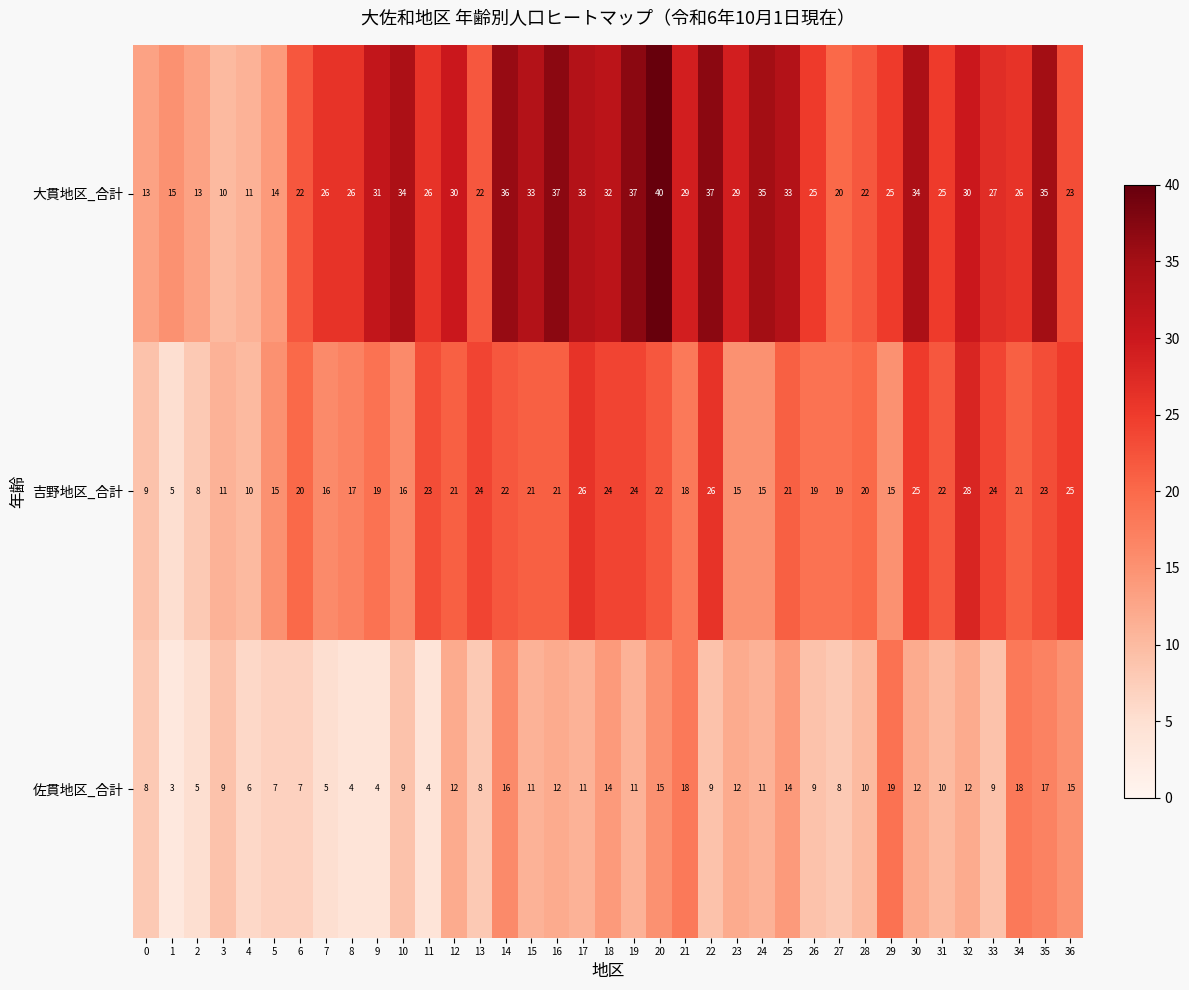

What is the difference between the maximum and second lowest values in the 吉野地区_合計 series?

20